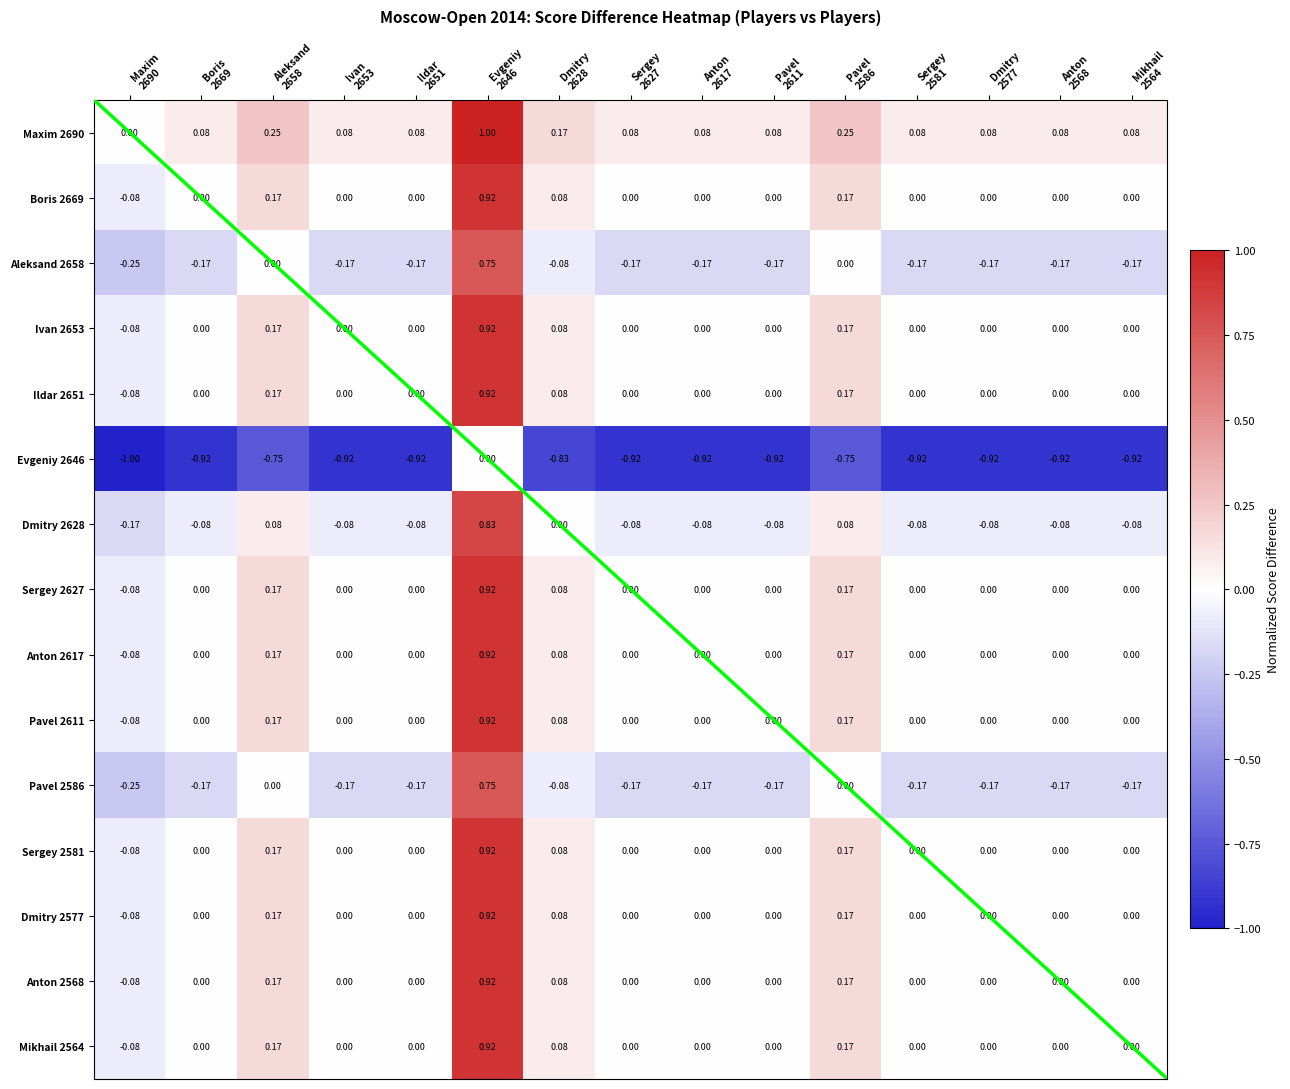

Which series has the widest spread of values?

Maxim 2690